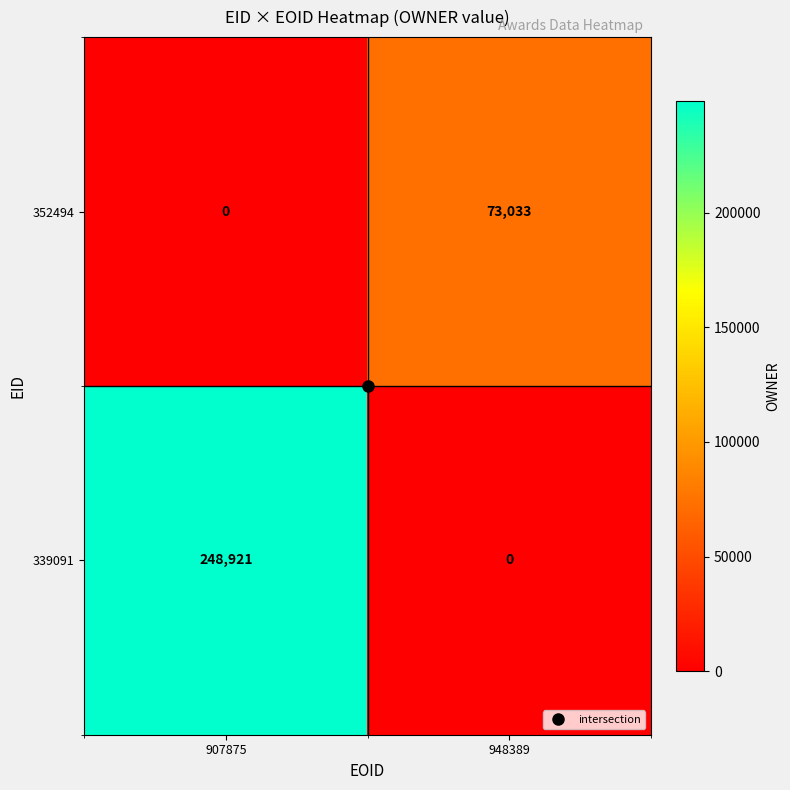

At which category does the chart reach its peak across all series?

907875